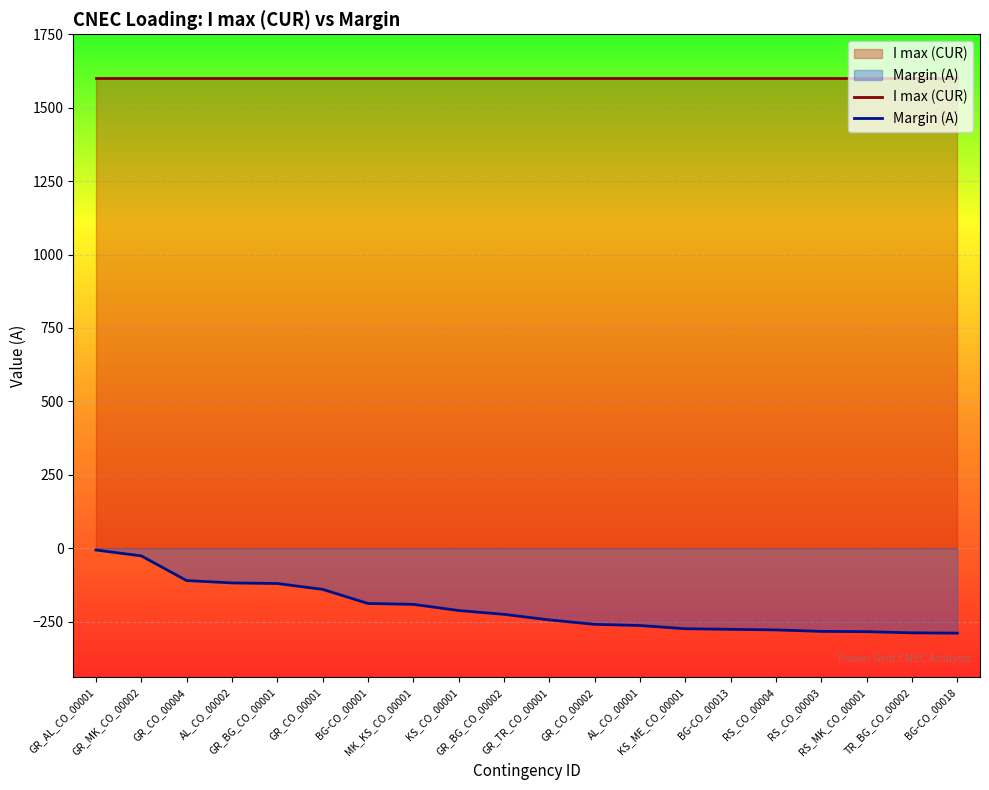

Reading left to right, list all the values displayed in this chart.

I max (CUR): GR_AL_CO_00001=1600	GR_MK_CO_00002=1600	GR_CO_00004=1600	AL_CO_00002=1600	GR_BG_CO_00001=1600	GR_CO_00001=1600	BG-CO_00001=1600	MK_KS_CO_00001=1600	KS_CO_00001=1600	GR_BG_CO_00002=1600	GR_TR_CO_00001=1600	GR_CO_00002=1600	AL_CO_00001=1600	KS_ME_CO_00001=1600	BG-CO_00013=1600	RS_CO_00004=1600	RS_CO_00003=1600	RS_MK_CO_00001=1600	TR_BG_CO_00002=1600	BG-CO_00018=1600
Margin (A): GR_AL_CO_00001=-6	GR_MK_CO_00002=-26	GR_CO_00004=-110	AL_CO_00002=-118	GR_BG_CO_00001=-120	GR_CO_00001=-140	BG-CO_00001=-188	MK_KS_CO_00001=-191	KS_CO_00001=-212	GR_BG_CO_00002=-225	GR_TR_CO_00001=-244	GR_CO_00002=-259	AL_CO_00001=-263	KS_ME_CO_00001=-274	BG-CO_00013=-276	RS_CO_00004=-278	RS_CO_00003=-283	RS_MK_CO_00001=-284	TR_BG_CO_00002=-288	BG-CO_00018=-289